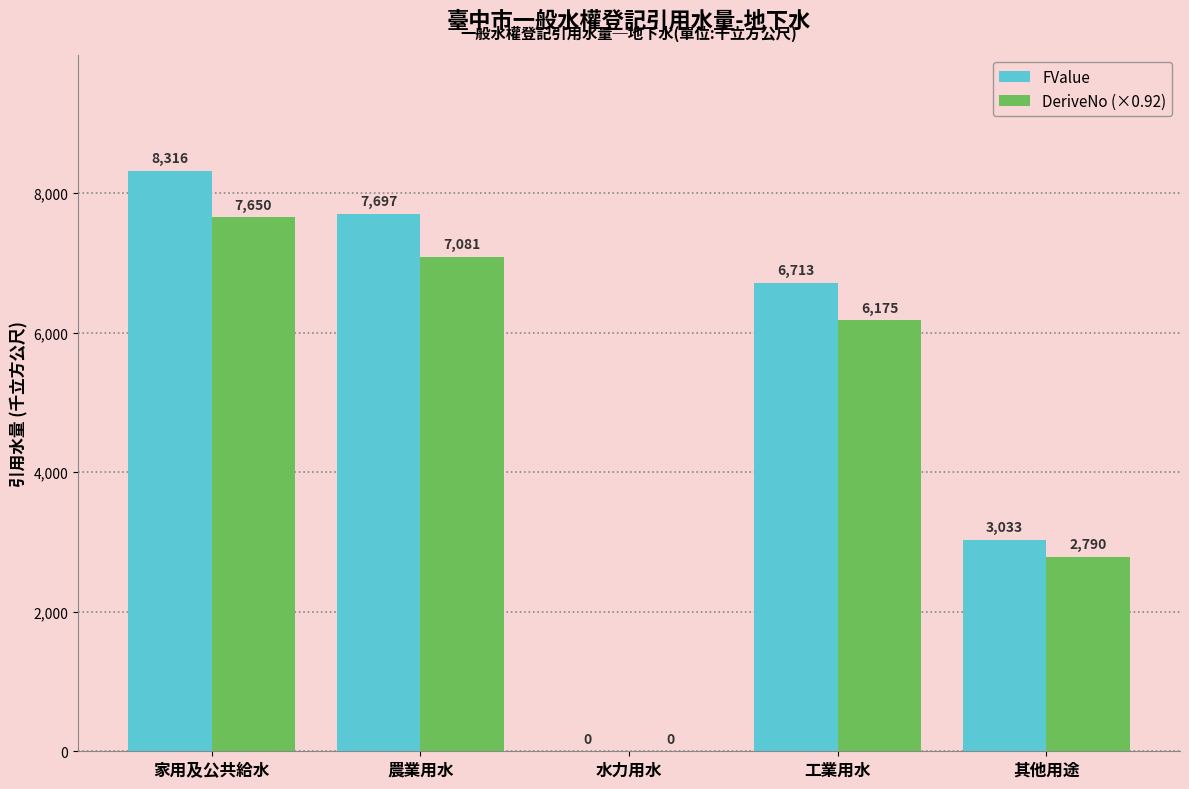

Which series has the largest total across all categories?

FValue